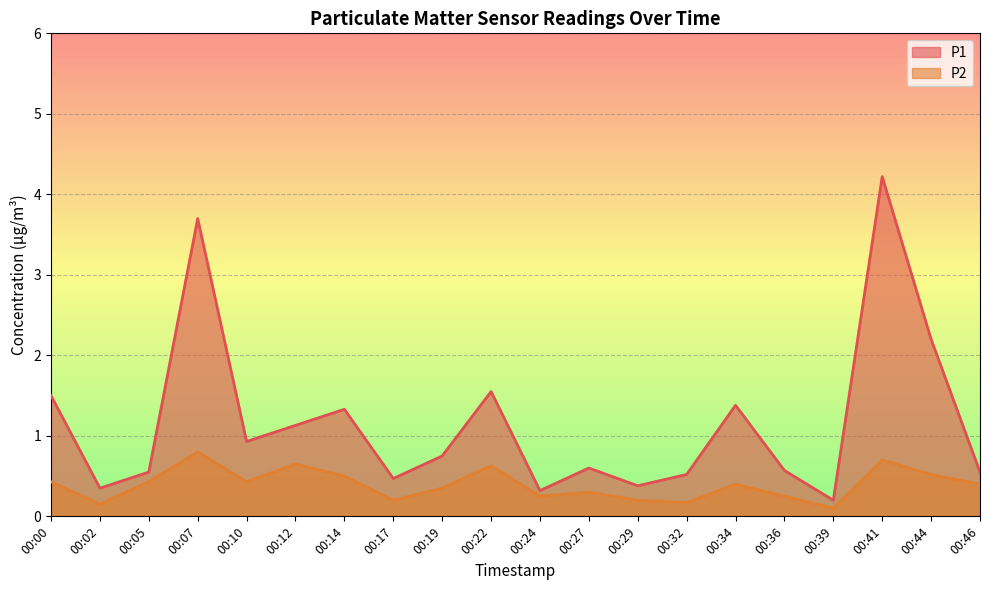

List the labels in order of P2 value, largest first.

00:07, 00:41, 00:12, 00:22, 00:44, 00:14, 00:00, 00:05, 00:10, 00:34, 00:46, 00:19, 00:27, 00:24, 00:36, 00:17, 00:29, 00:32, 00:02, 00:39